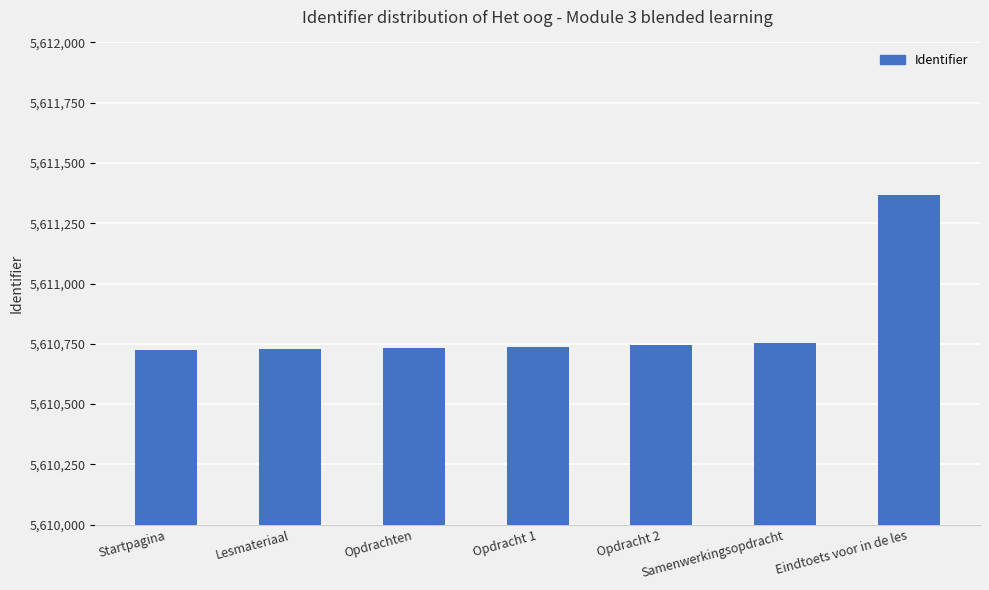

Approximately how many times larger is the value at Samenwerkingsopdracht compared to Opdracht 1?

1.0